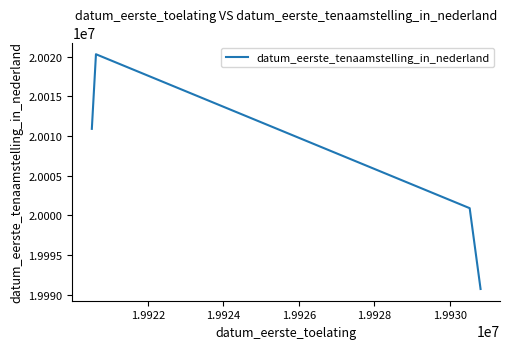

What is the difference between the maximum and minimum values?

29610